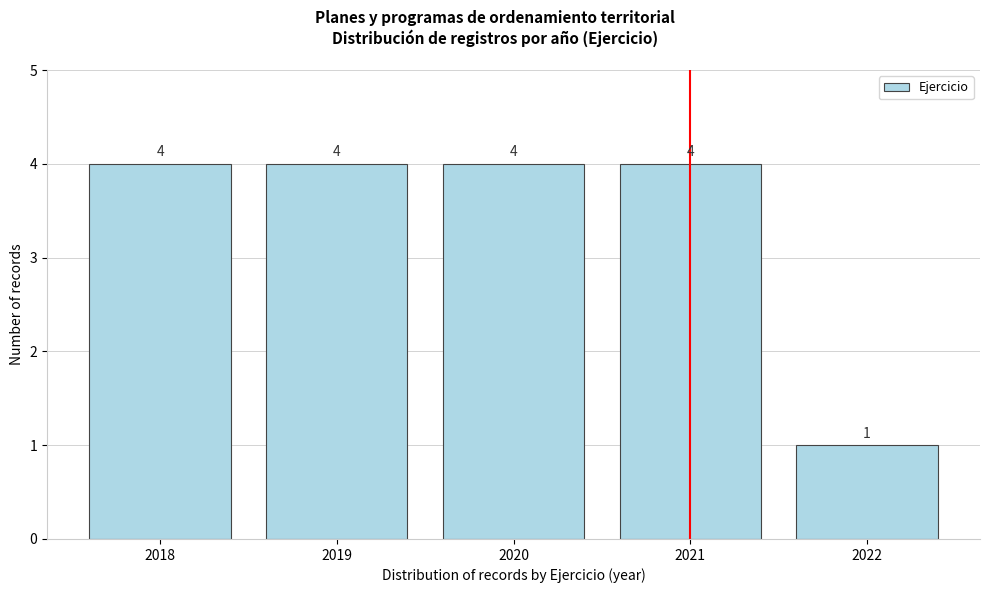

Reading left to right, list all the values displayed in this chart.

4	4	4	4	1